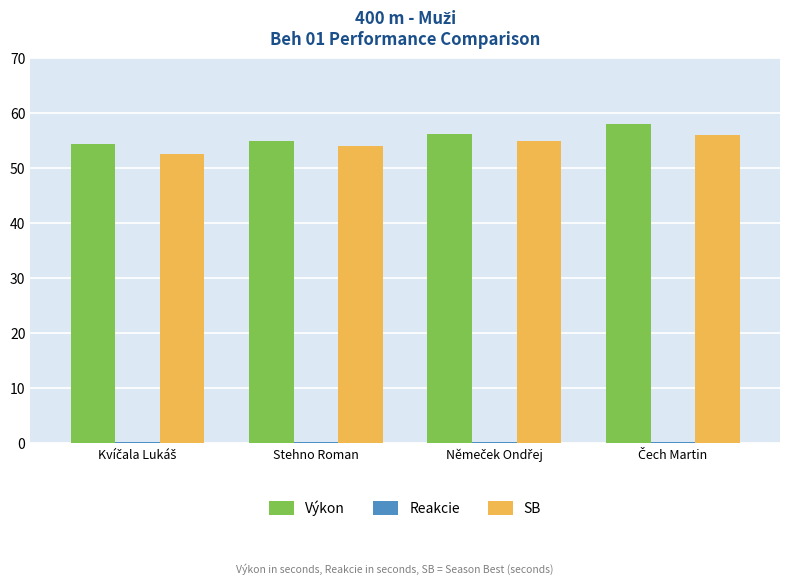

What is the sum of all SB values?

217.5